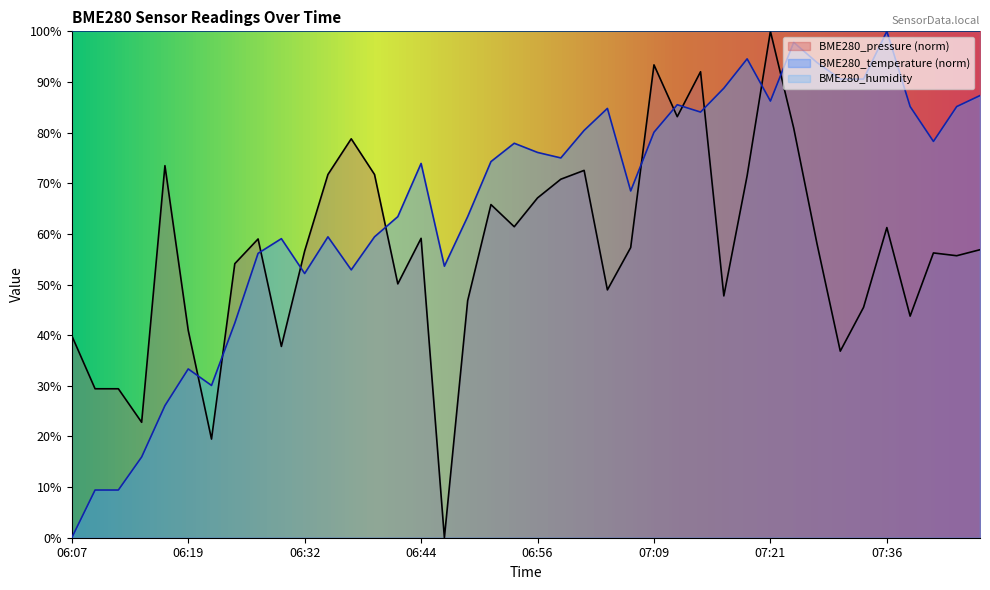

How many interior local valleys does the BME280_pressure series have?

12